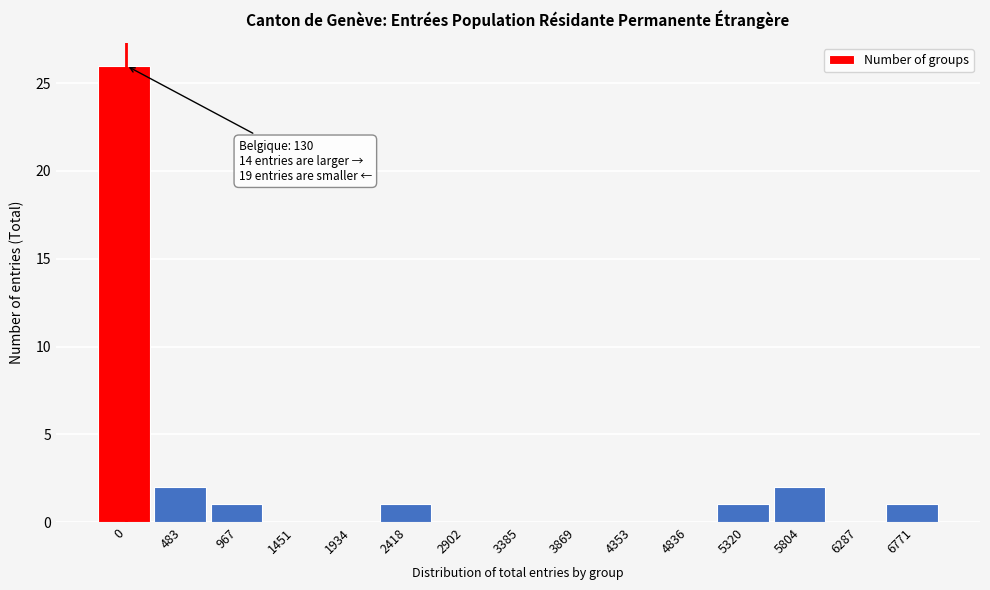

Reading right to left, what are all the values shown in this chart?

6771=1	6287=0	5804=2	5320=1	4836=0	4353=0	3869=0	3385=0	2902=0	2418=1	1934=0	1451=0	967=1	483=2	0=26